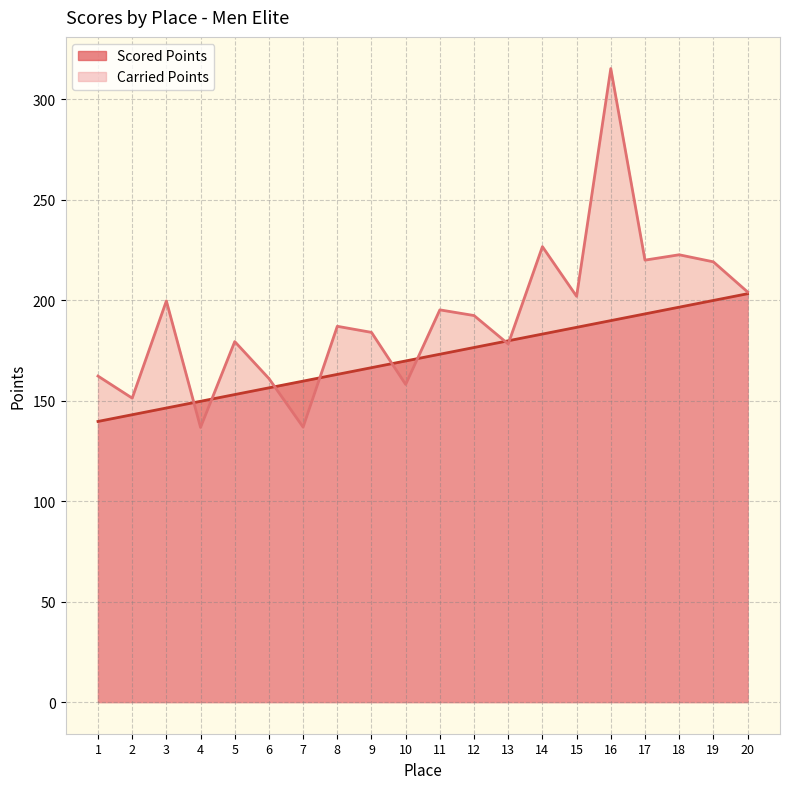

Reading left to right, list all the values displayed in this chart.

Scored Points: 1=139.7	2=143.0	3=146.4	4=149.7	5=153.1	6=156.4	7=159.8	8=163.1	9=166.5	10=169.8	11=173.2	12=176.5	13=179.8	14=183.2	15=186.5	16=189.9	17=193.2	18=196.6	19=199.9	20=203.3
Carried Points: 1=162.3	2=151.3	3=199.7	4=136.7	5=179.5	6=161.1	7=136.9	8=187.1	9=184.0	10=158.1	11=195.2	12=192.4	13=178.3	14=226.7	15=202.0	16=315.4	17=220.0	18=222.7	19=219.2	20=204.2